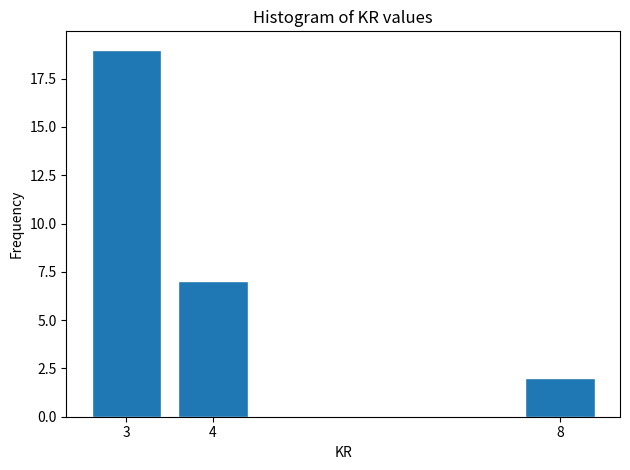

Reading left to right, transcribe all the data shown in this chart.

19	7	2